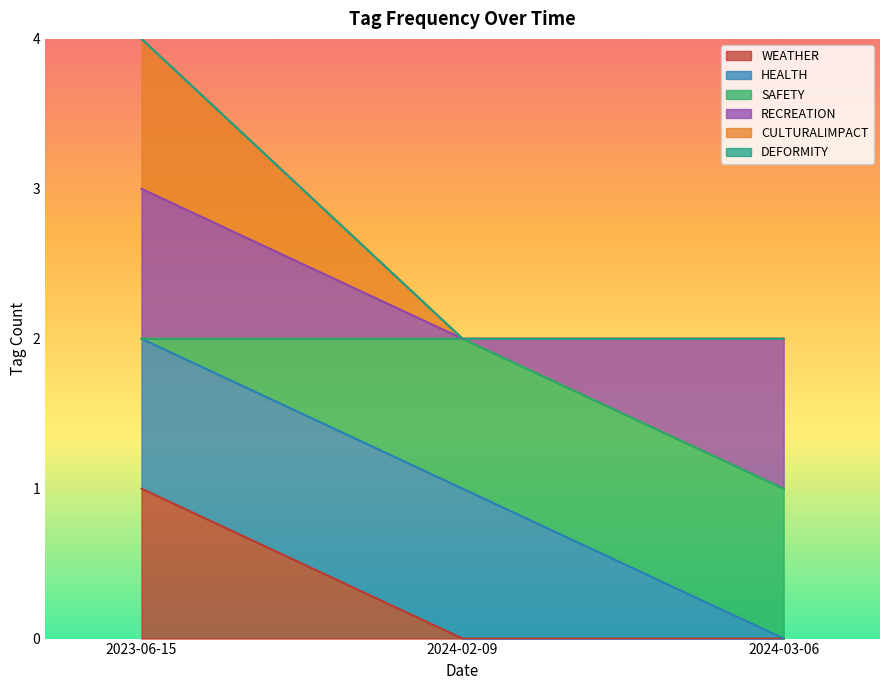

Does the chart display data point markers on the line(s)?

No